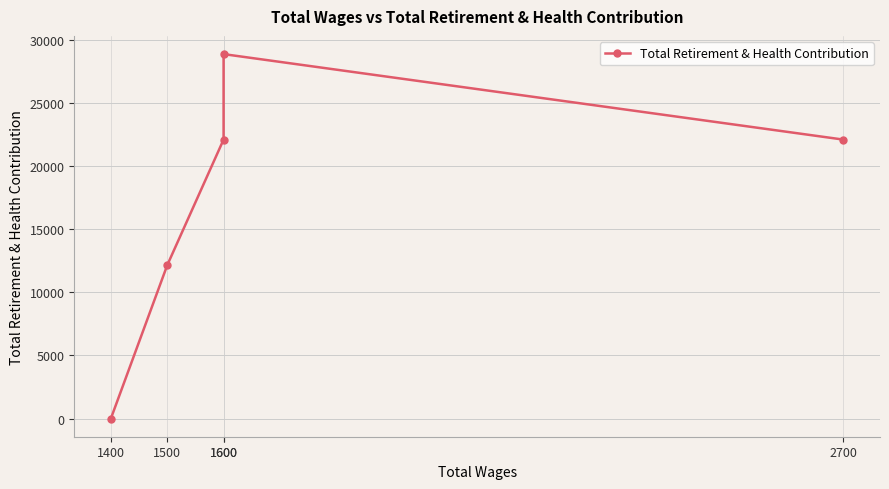

True or false: the data shows 29272 at 1600.

False